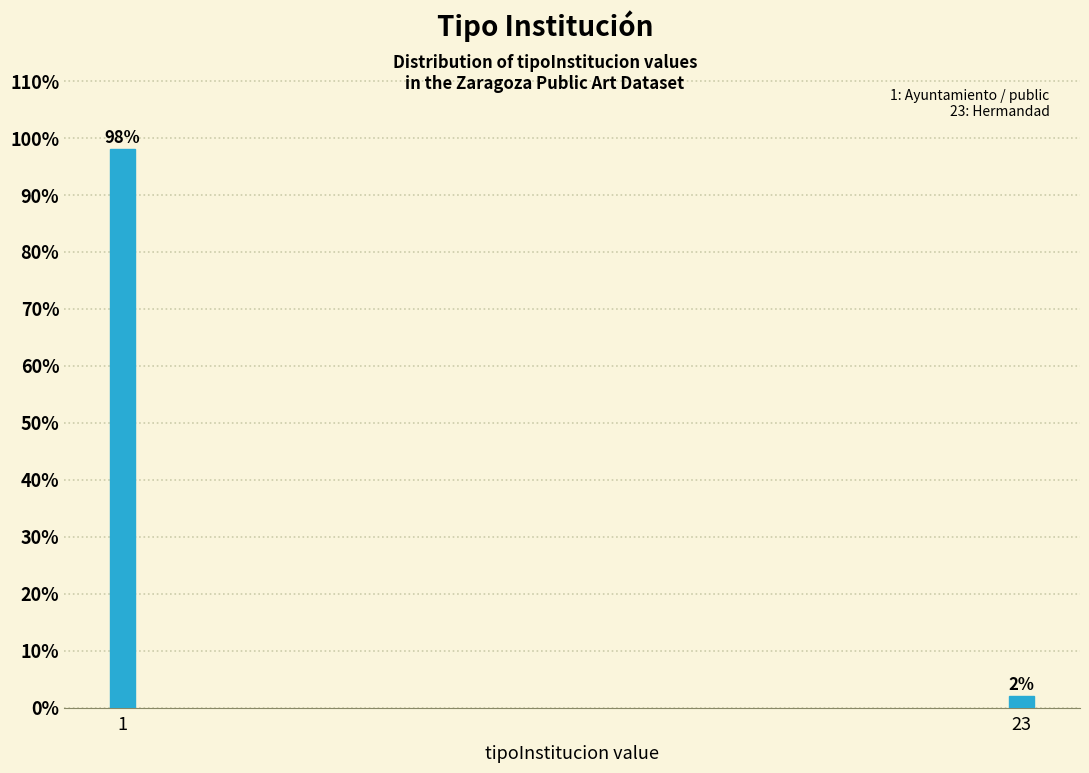

Reading left to right, what are all the values shown in this chart?

98	2